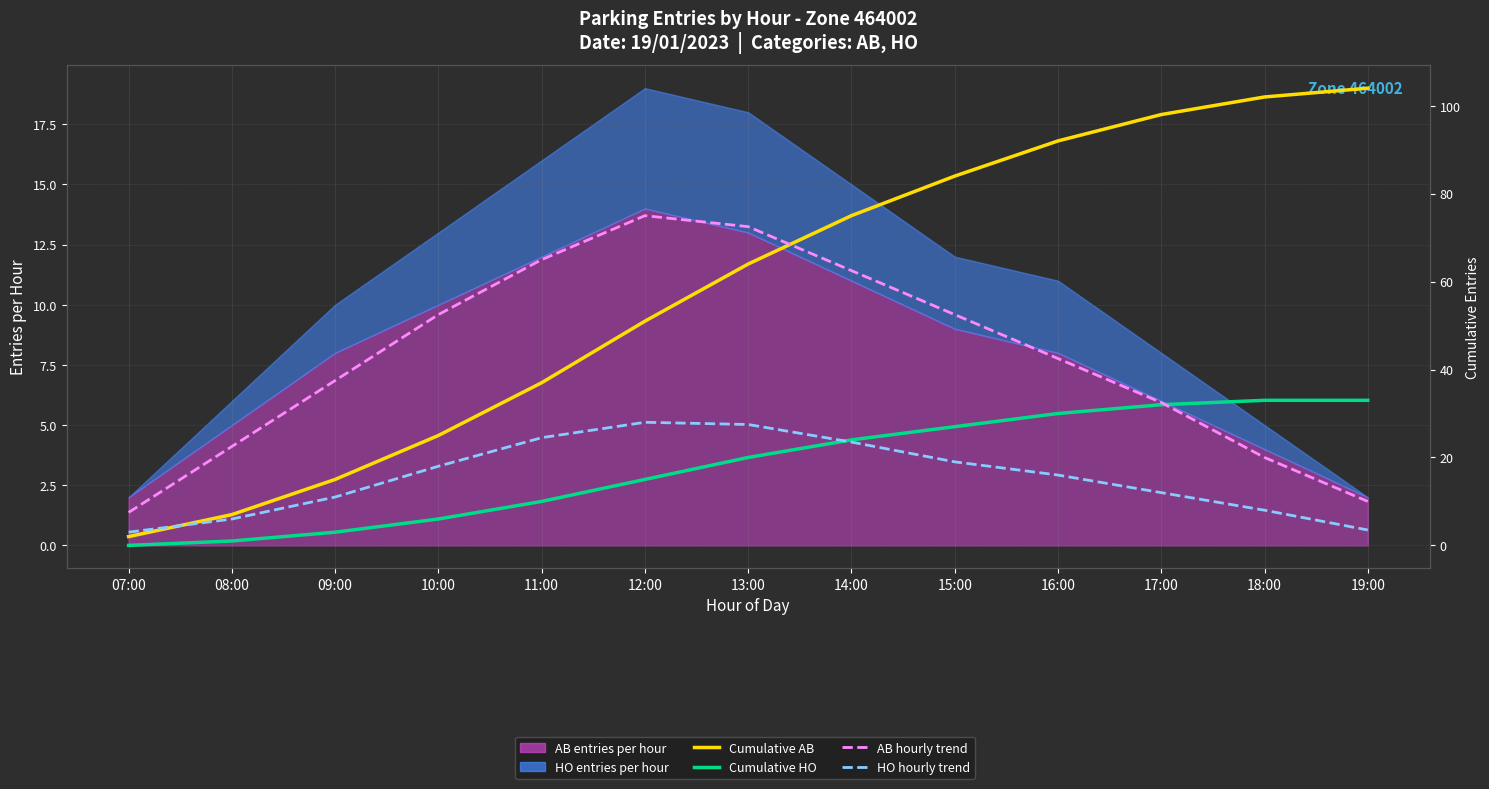

The value of Cumulative HO at 18:00 is 33.0. True or false?

True